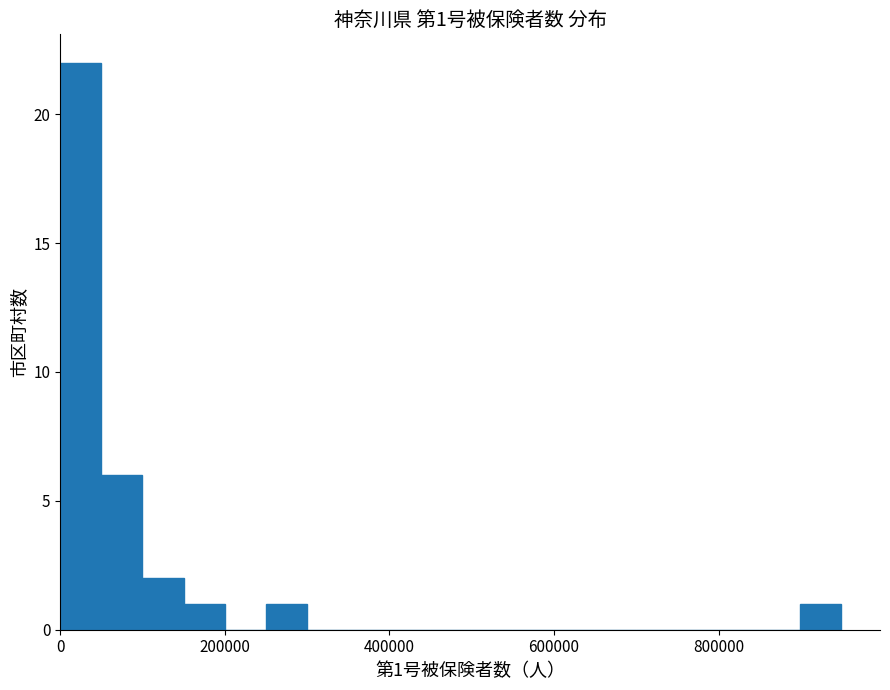

Read against the x-axis, roughly where is the centre of the tallest bar?

20000